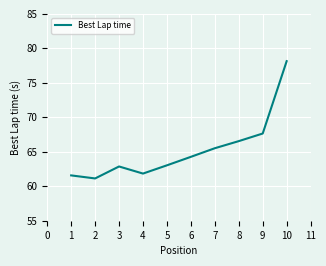

Where does the data first go above 64?

6